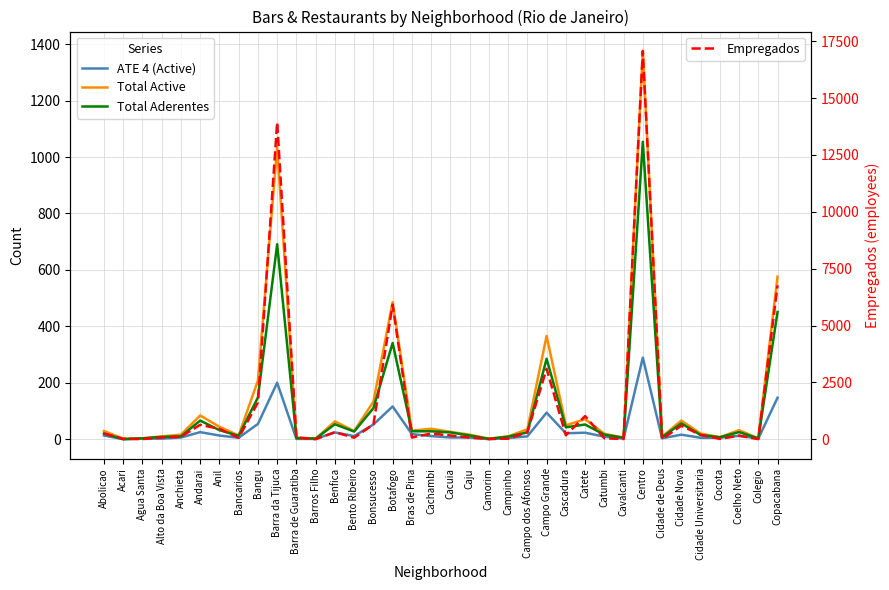

Is this an area chart (filled region under the line)?

No